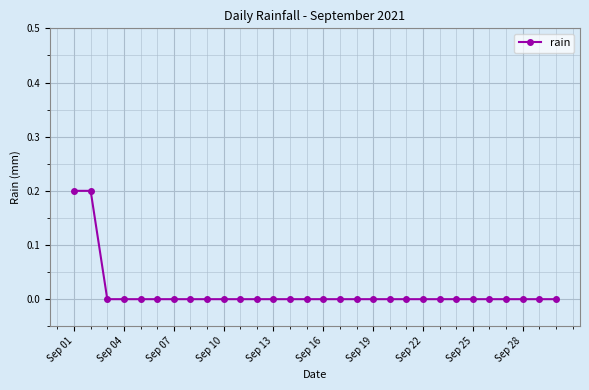

Reading right to left, extract all data points from this chart.

0.0	0.0	0.0	0.0	0.0	0.0	0.0	0.0	0.0	0.0	0.0	0.0	0.0	0.0	0.0	0.0	0.0	0.0	0.0	0.0	0.0	0.0	0.0	0.0	0.0	0.0	0.0	0.0	0.2	0.2